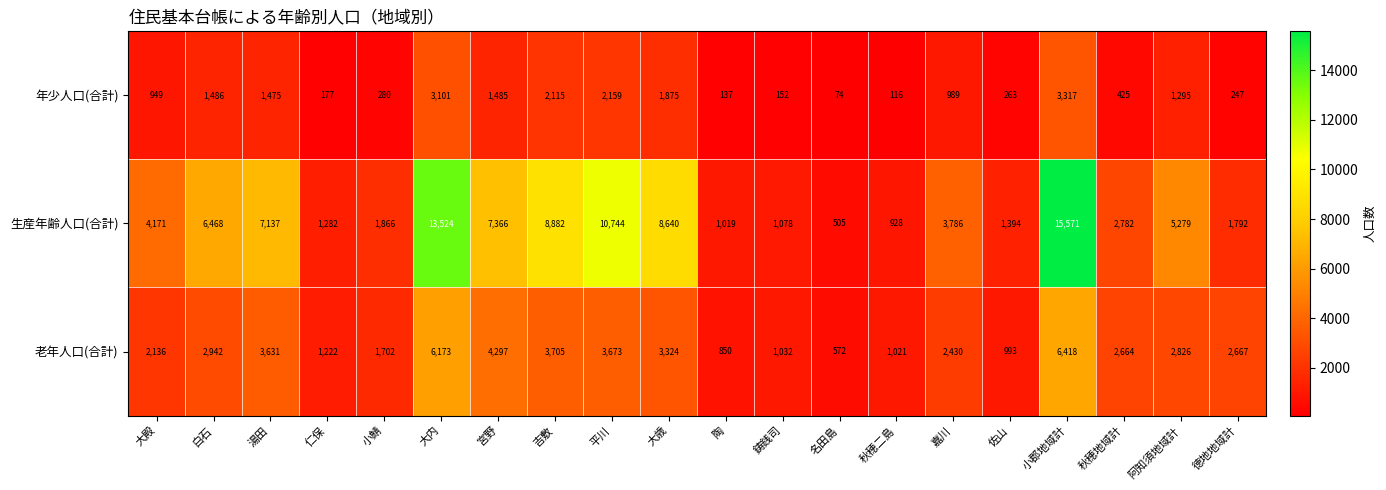

What is the spread (max minus min) of values at 大殿?

3222